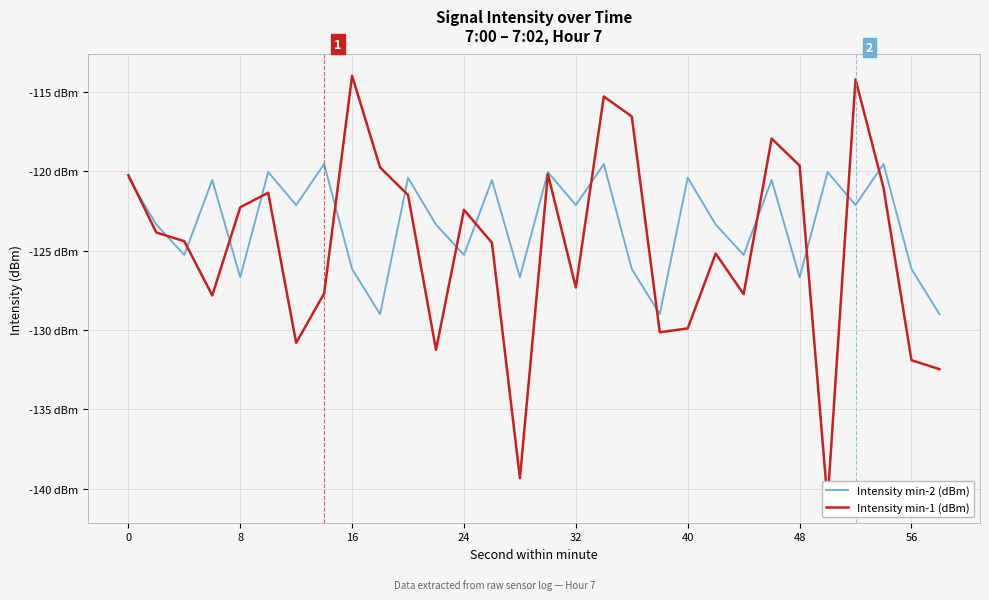

How many lines are shown in the chart?

2